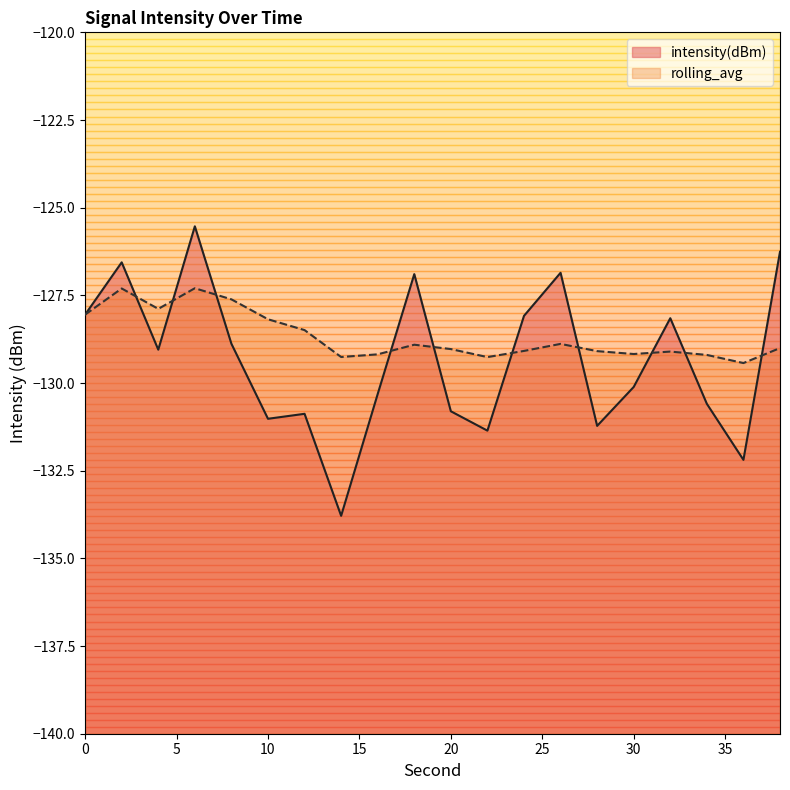

What is the approximate value of intensity(dBm) at 38?

-126.3